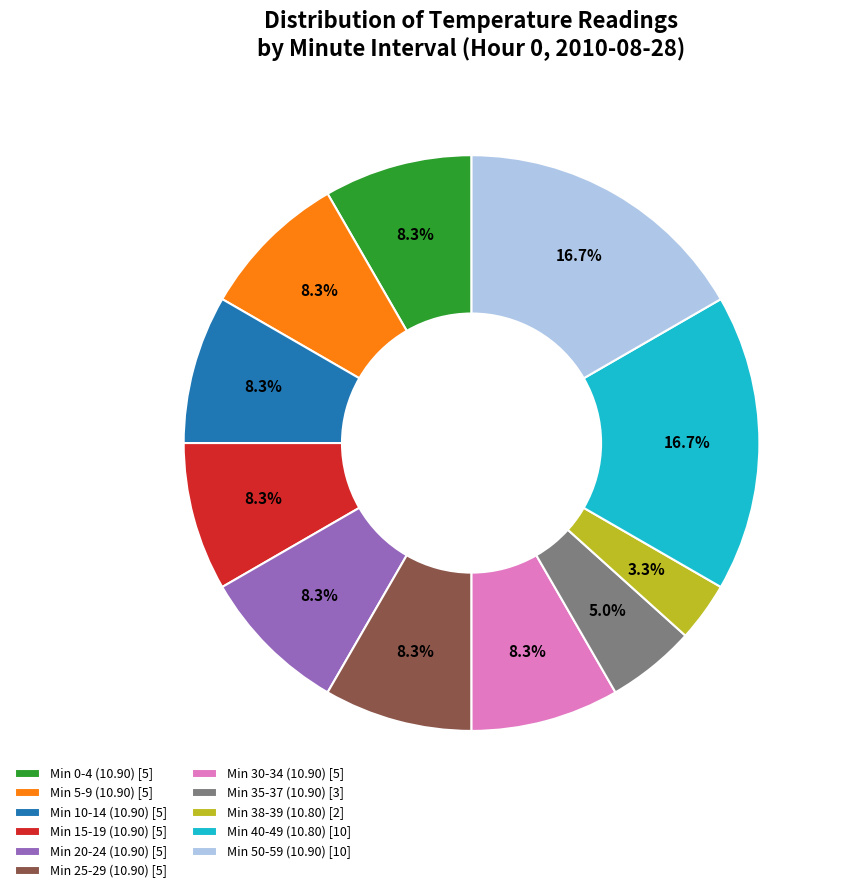

Which slice is the smallest?

Min 38-39 (10.80) [2]